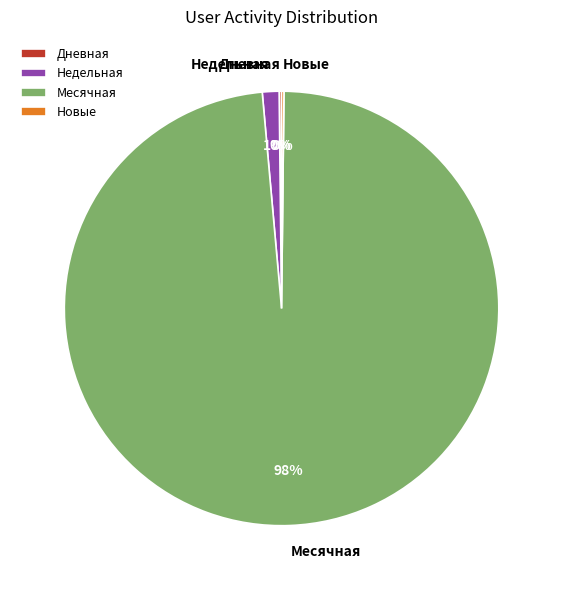

To the nearest percent, what is the average slice percentage?

25%